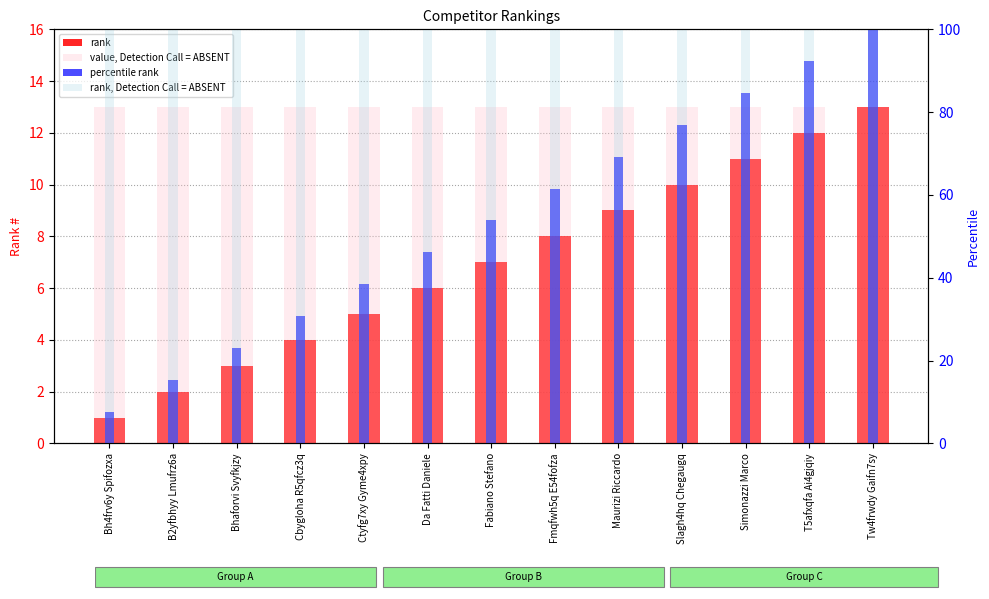

The value, Detection Call = ABSENT series shows 4.1 at Da Fatti Daniele. True or false?

False